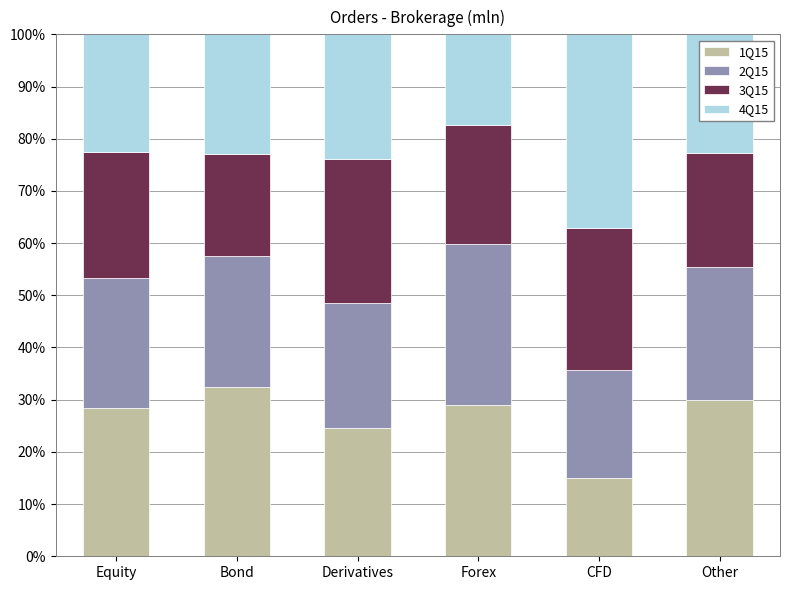

Reading left to right, list the values for the 1Q15 series.

28.4	32.5	24.5	28.9	15.1	30.0